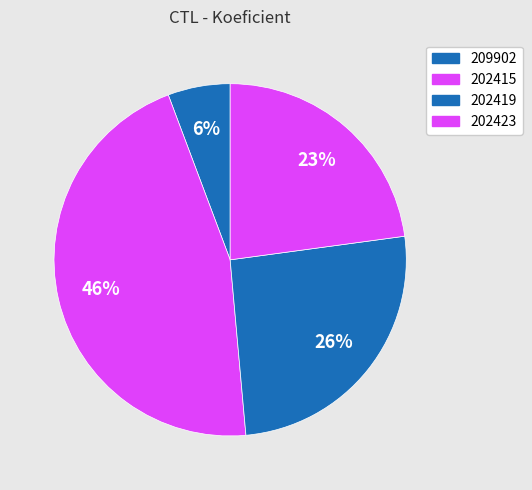

Does 202423 account for over 50% of the chart?

No